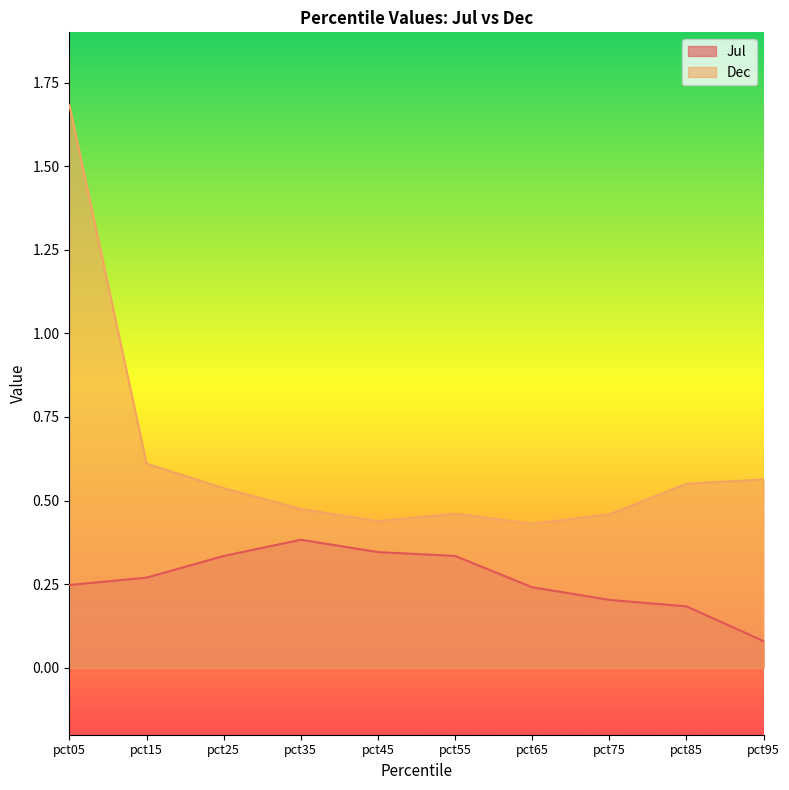

What is the sum of the Jul values at pct45 and pct05?

0.6